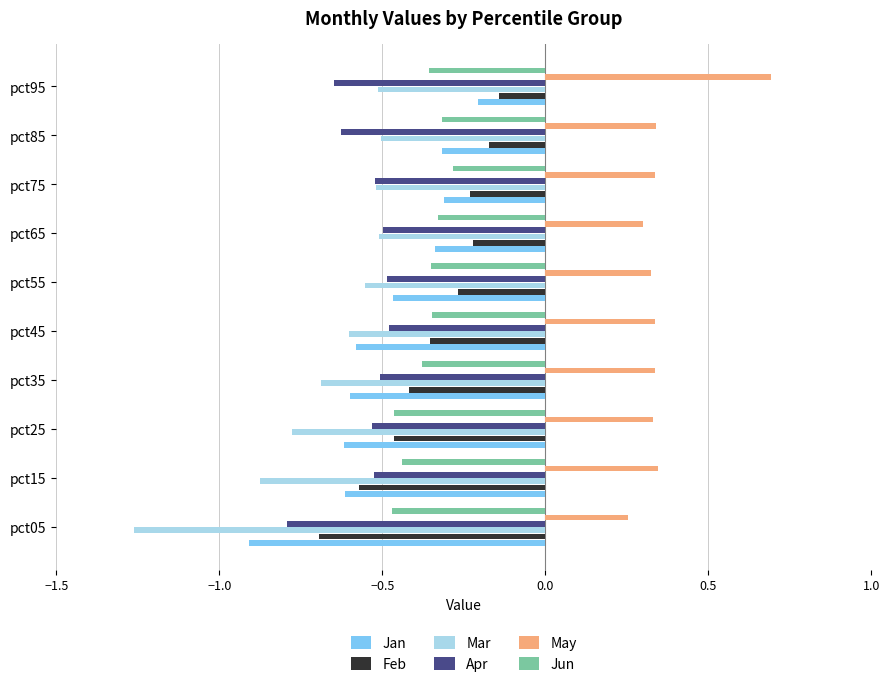

How many May values are between 0 and 1?

10